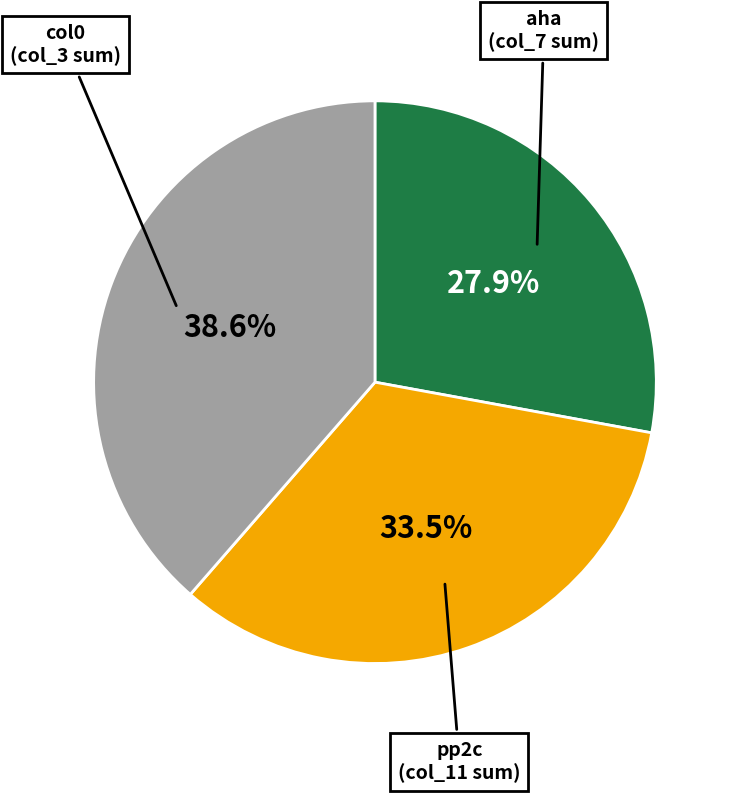

Which slice is the largest?

col0